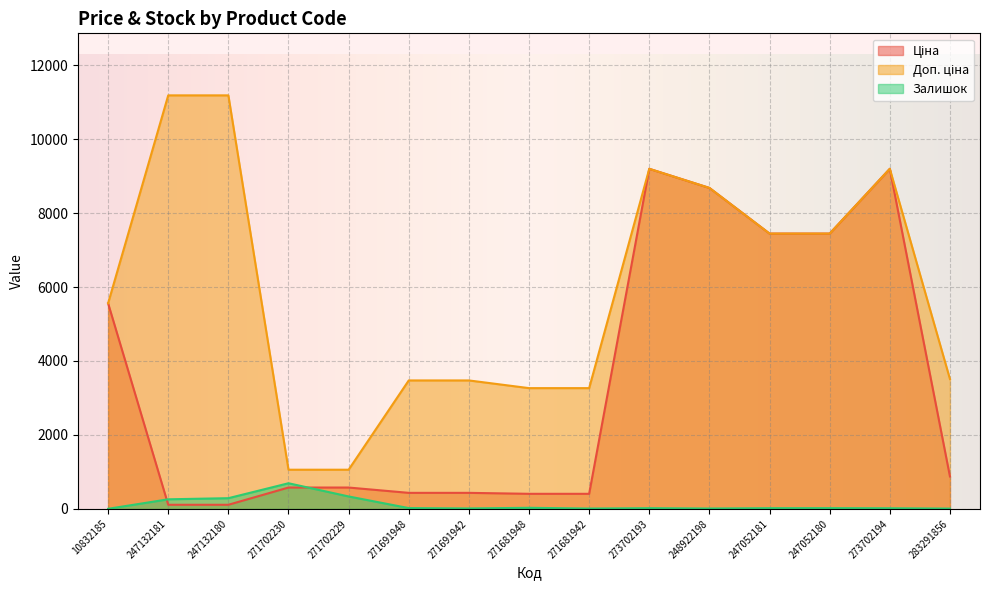

Where is Ціна nearest to the value 4654?

10832185